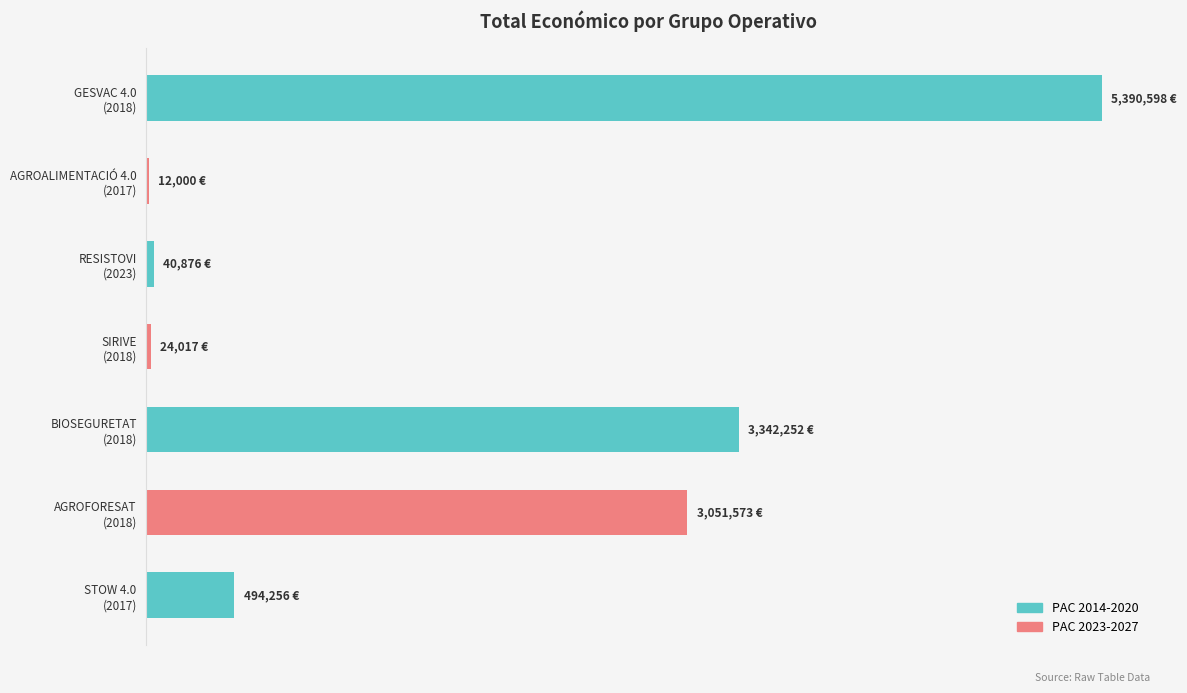

List the labels in order of value, largest first.

GESVAC 4.0 (2018), BIOSEGURETAT (2018), AGROFORESAT (2018), STOW 4.0 (2017), RESISTOVI (2023), SIRIVE (2018), AGROALIMENTACIÓ 4.0 (2017)